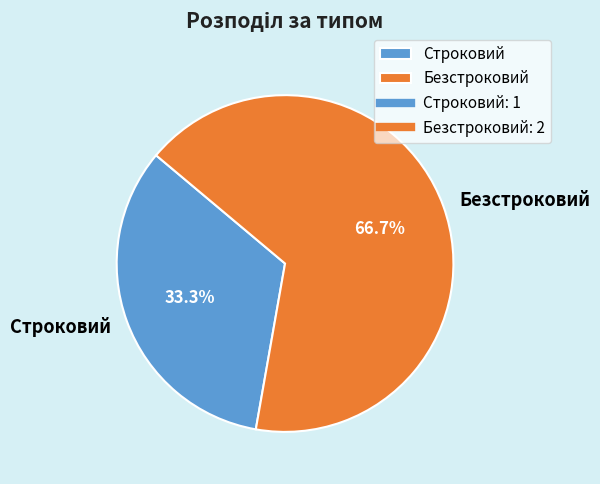

How much of the chart is everything except Строковий?

66.7%